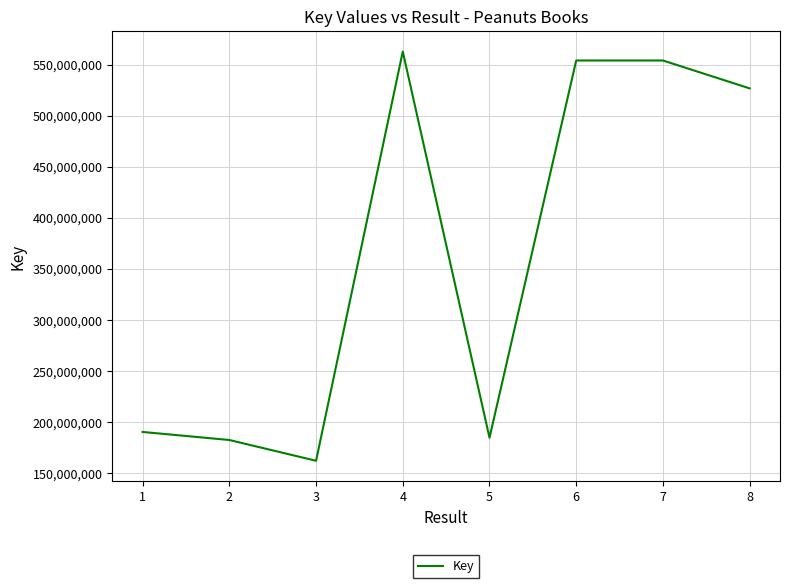

What is the smallest value displayed?

162052877